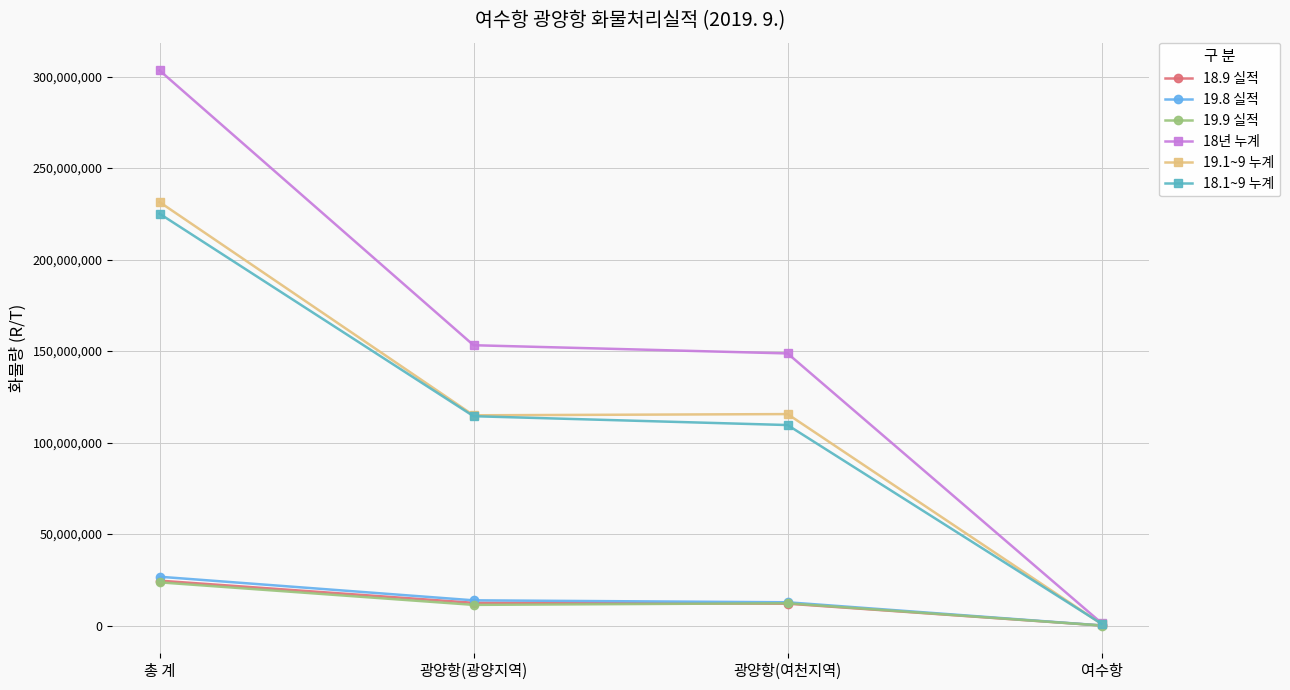

Which category has the highest value in the 19.1~9 누계 series?

총 계